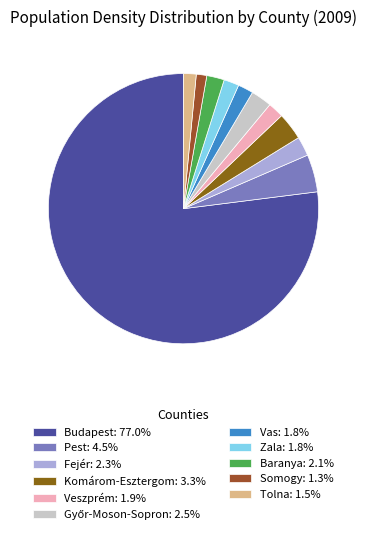

Which slice represents more than half of the pie?

Budapest